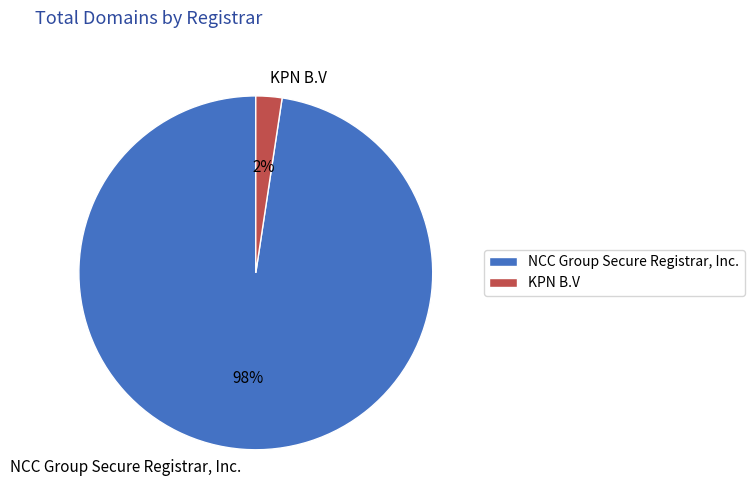

What percentage is the NCC Group Secure Registrar, Inc. slice, to the nearest percent?

98%